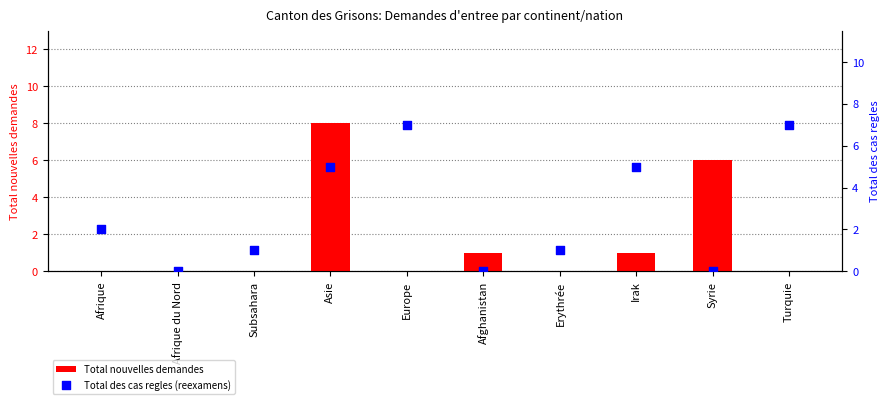

What is the total value across all series at Afrique?

2